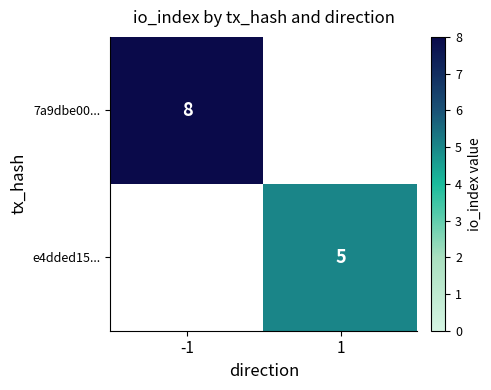

The value of e4dded15... at 1 is 5. True or false?

True